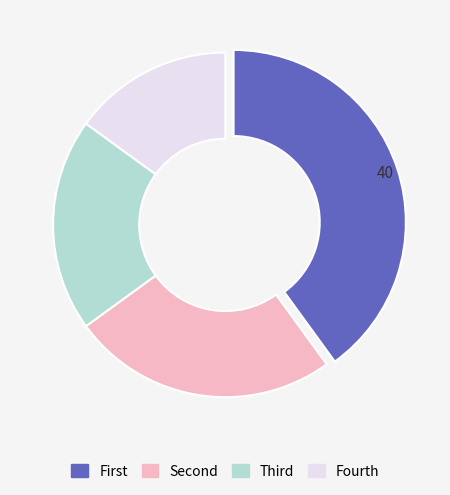

What is the largest slice in the pie chart?

First